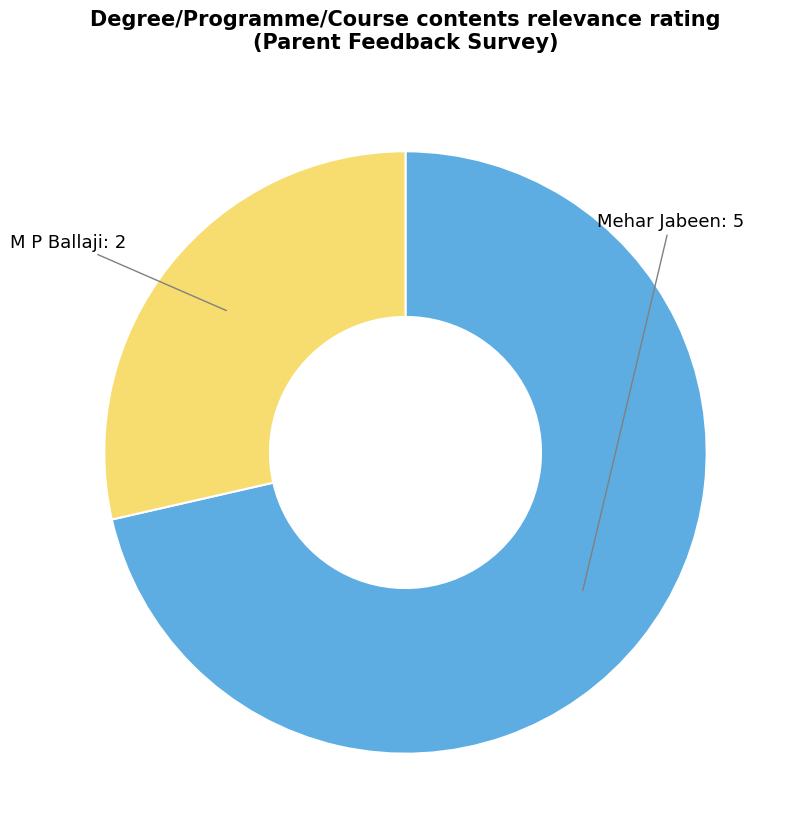

Is there a majority slice in this chart?

Yes